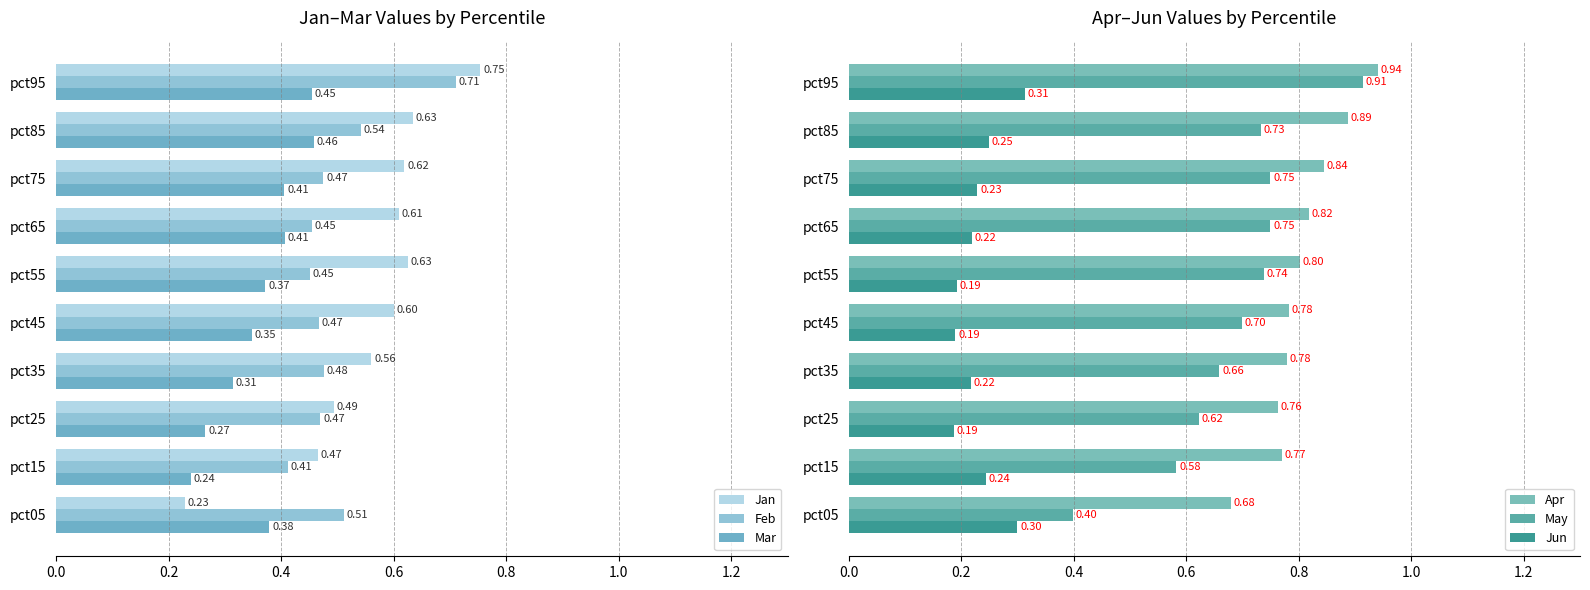

What is the value of the May bar at the 8th from the left?

0.7